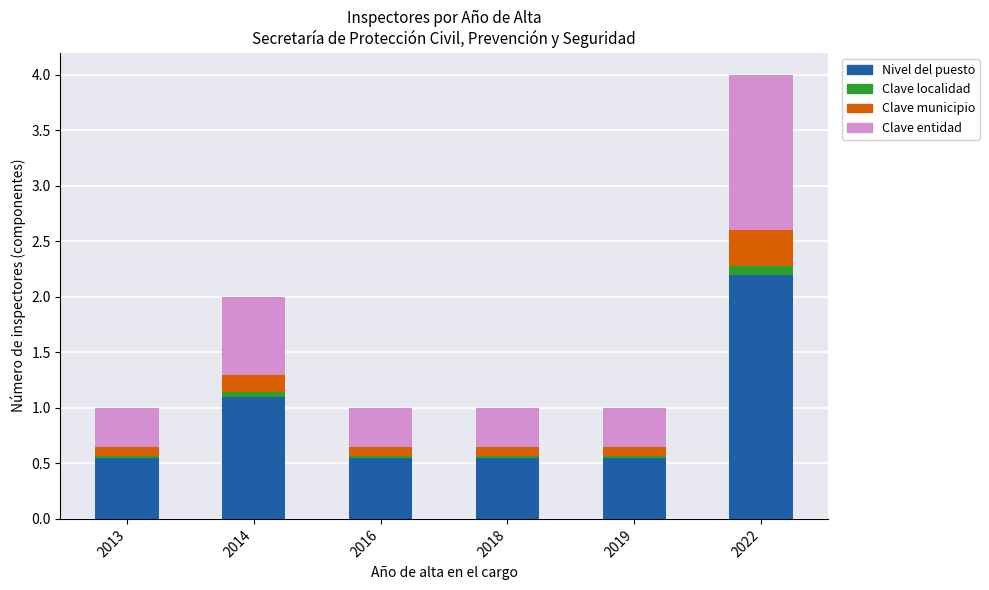

What is the total value across all series at 2013?

1.0